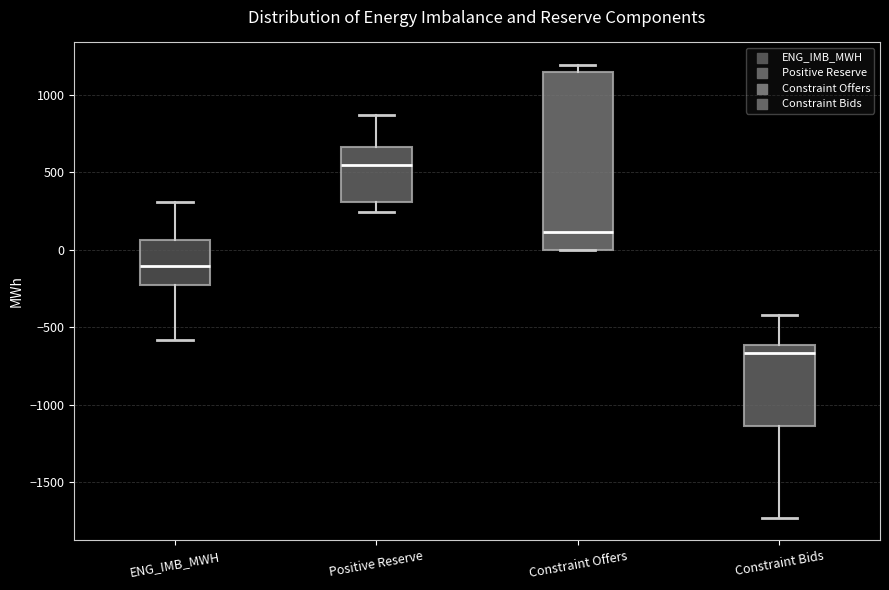

Where does the median line of the box for ENG_IMB_MWH sit on the y-axis? The values are not printed on the chart, so give them approximately, as read against the axis.

-100